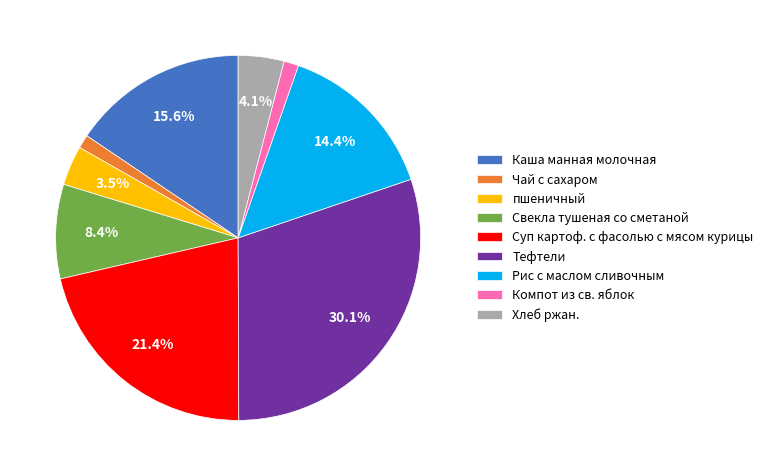

The Компот из св. яблок slice represents 16% of the pie. True or false?

False